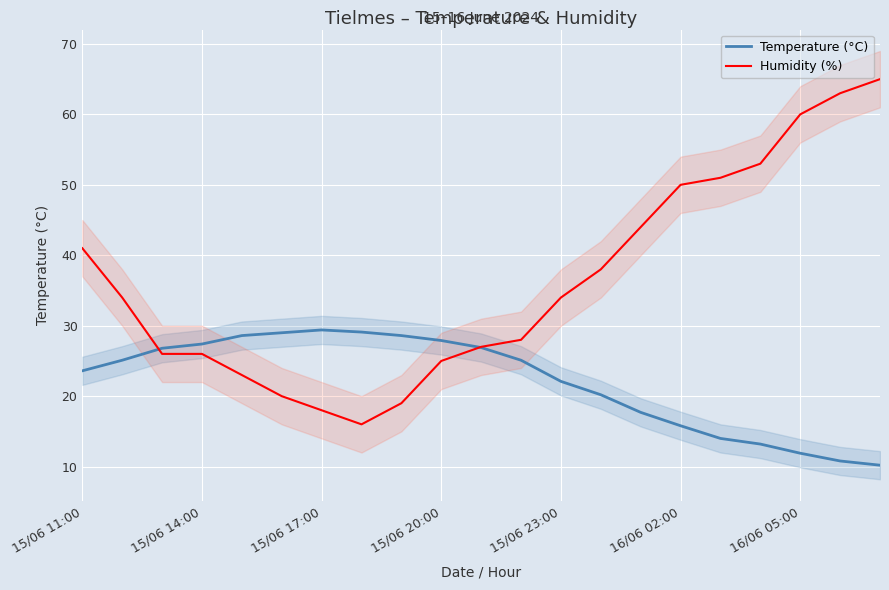

At 16/06 02:00, list the series in order from largest to smallest.

Humidity (%), Temperature (°C)